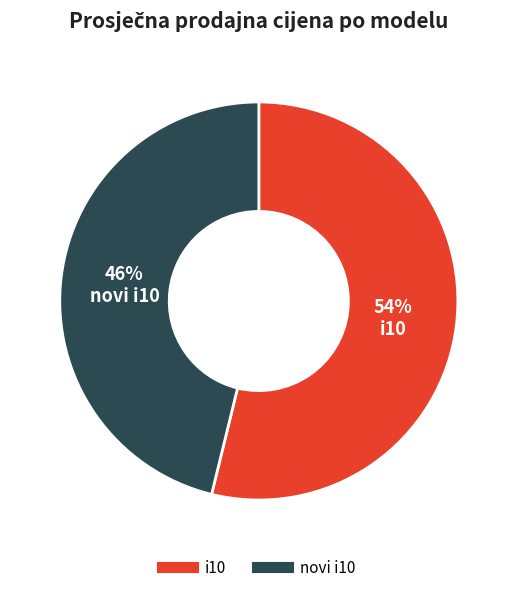

To the nearest percent, what is the difference between the largest and smallest slice percentages?

8%